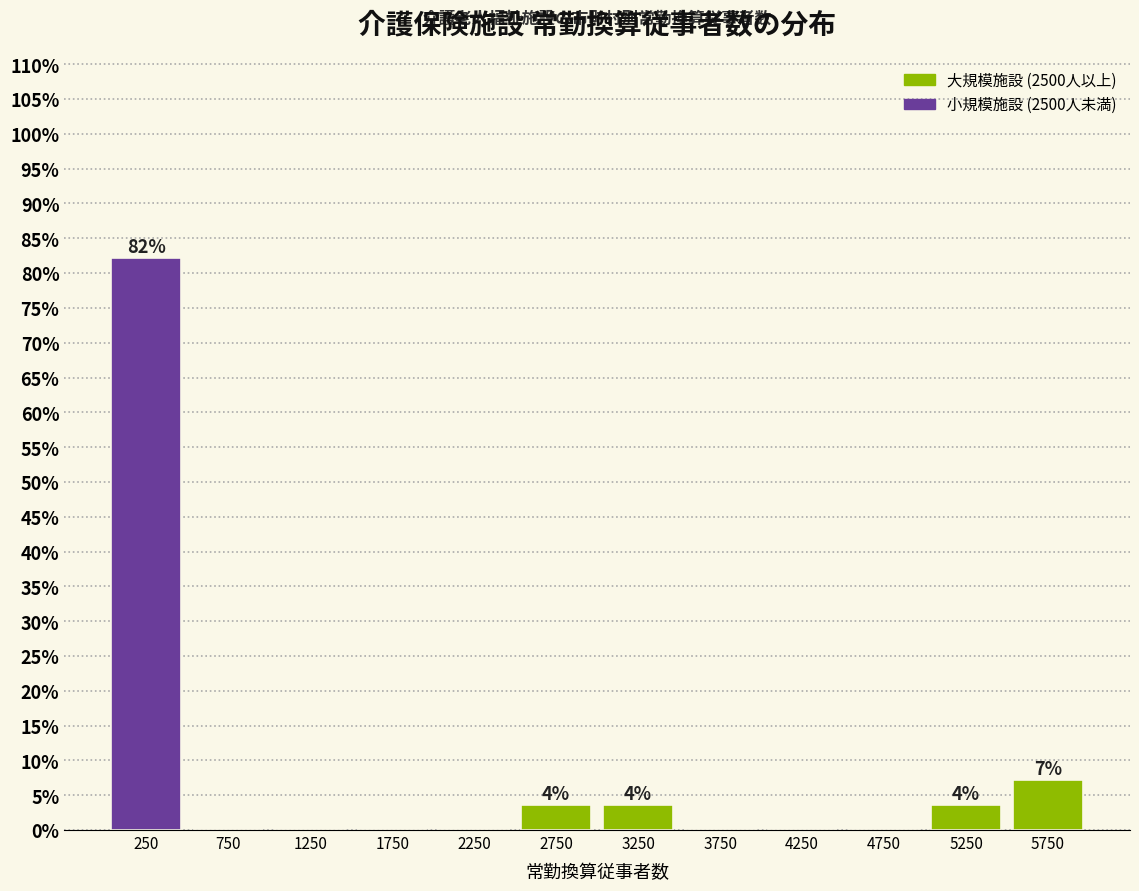

Which range on the x-axis has the tallest bar?

0 to 500